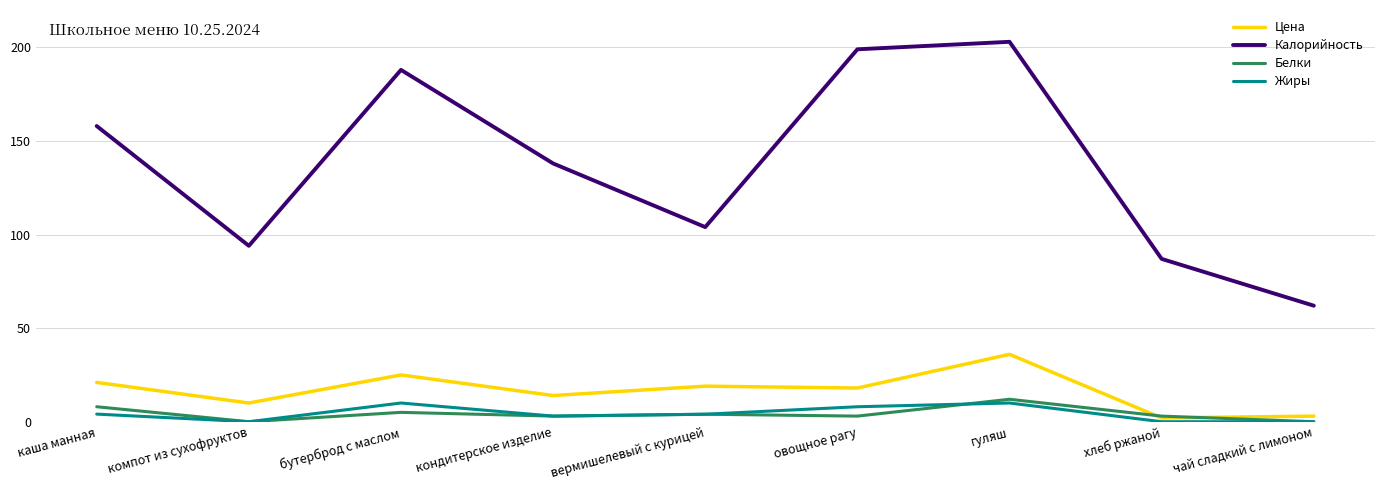

What position from the right is бутерброд с маслом?

7